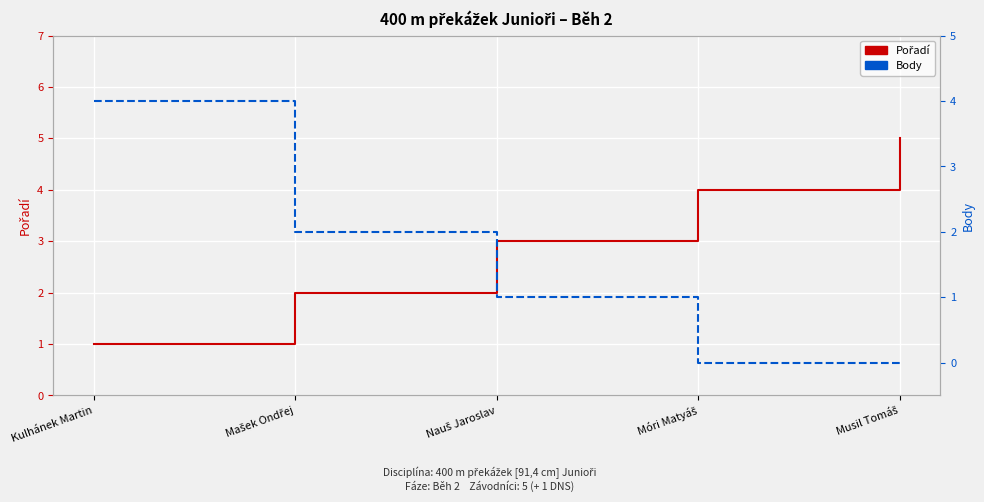

Is the value of Pořadí at Musil Tomáš greater than the value of Body at Nauš Jaroslav?

Yes